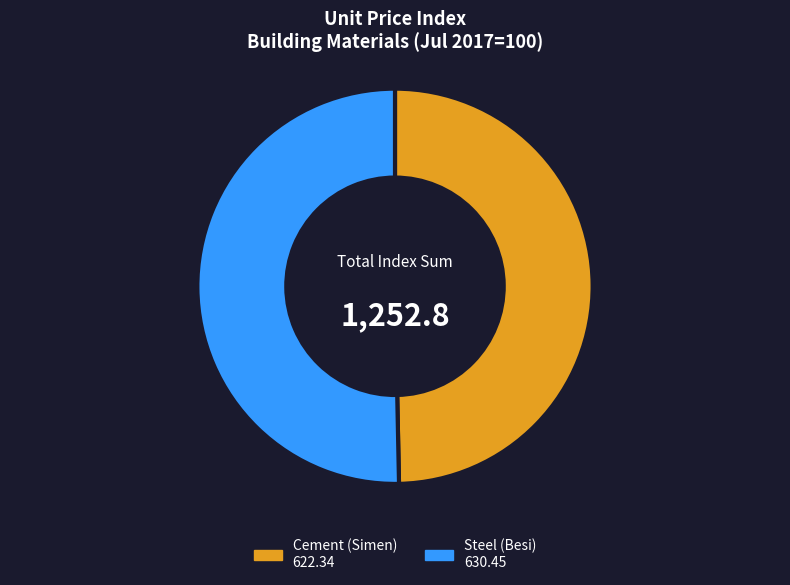

Is there any slice that represents more than half of the pie?

Yes